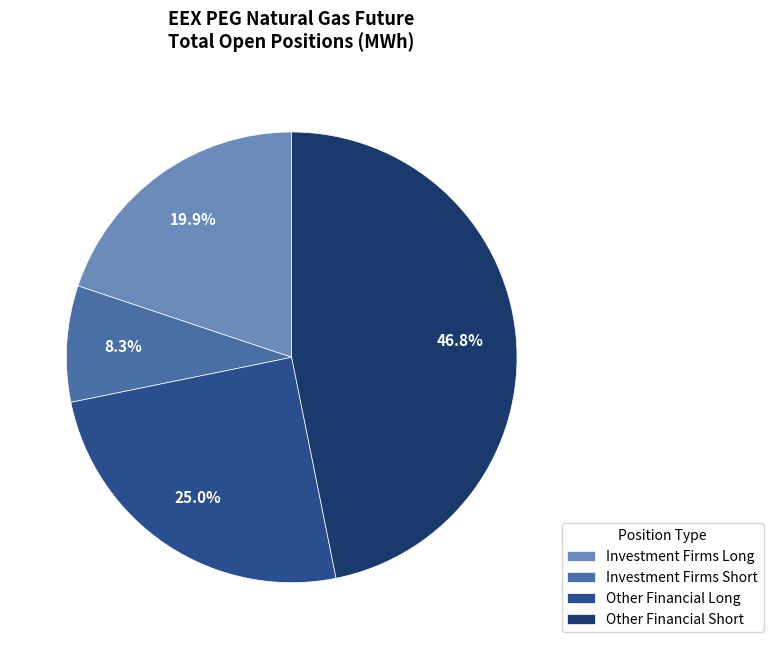

Which has a higher value, Investment Firms Short or Other Financial Short?

Other Financial Short